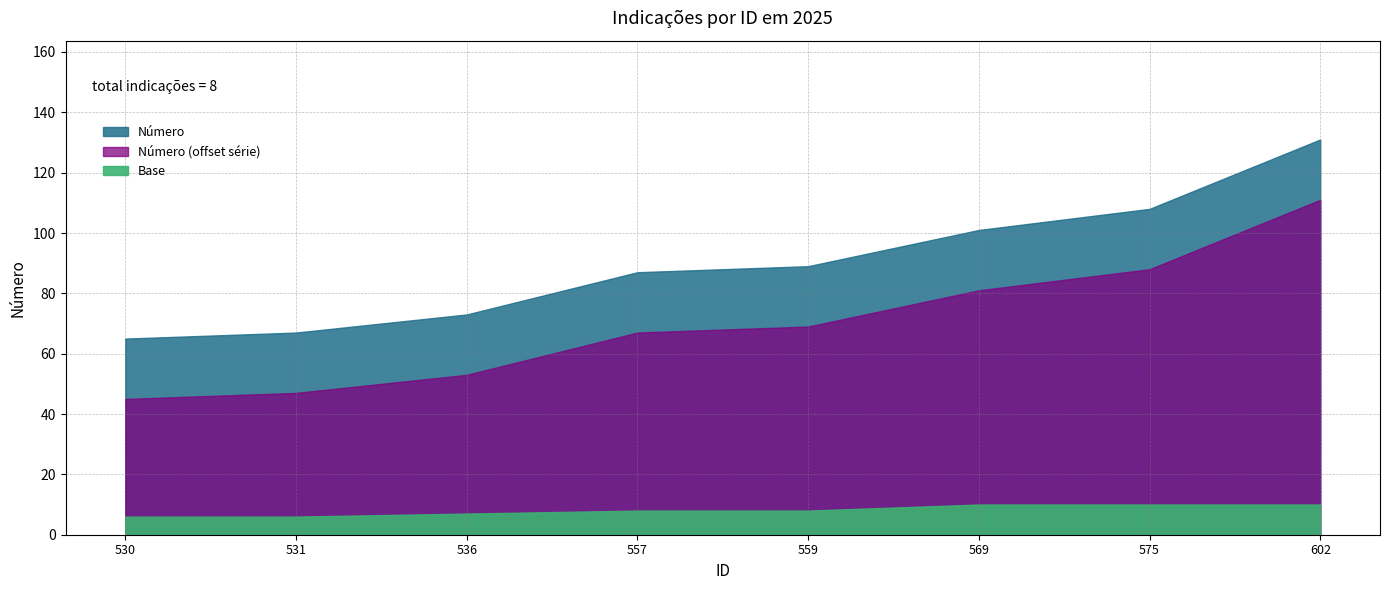

At which category does the chart reach its peak across all series?

602